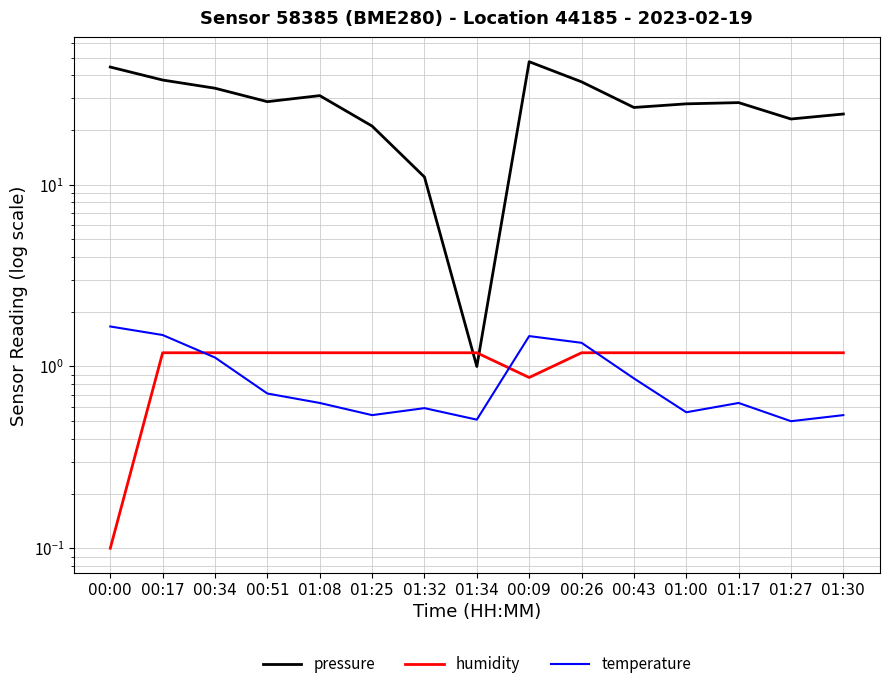

What is the minimum value shown in the chart?

0.1